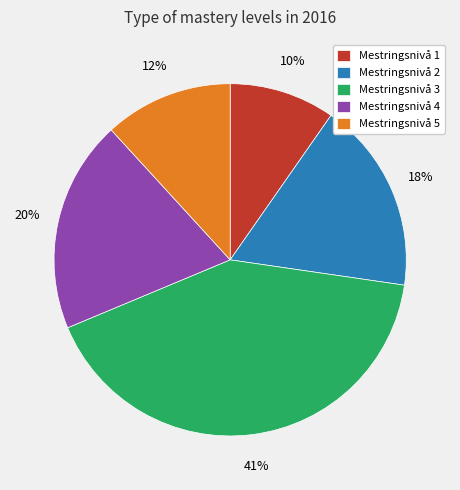

The Mestringsnivå 4 slice represents 30% of the pie. True or false?

False